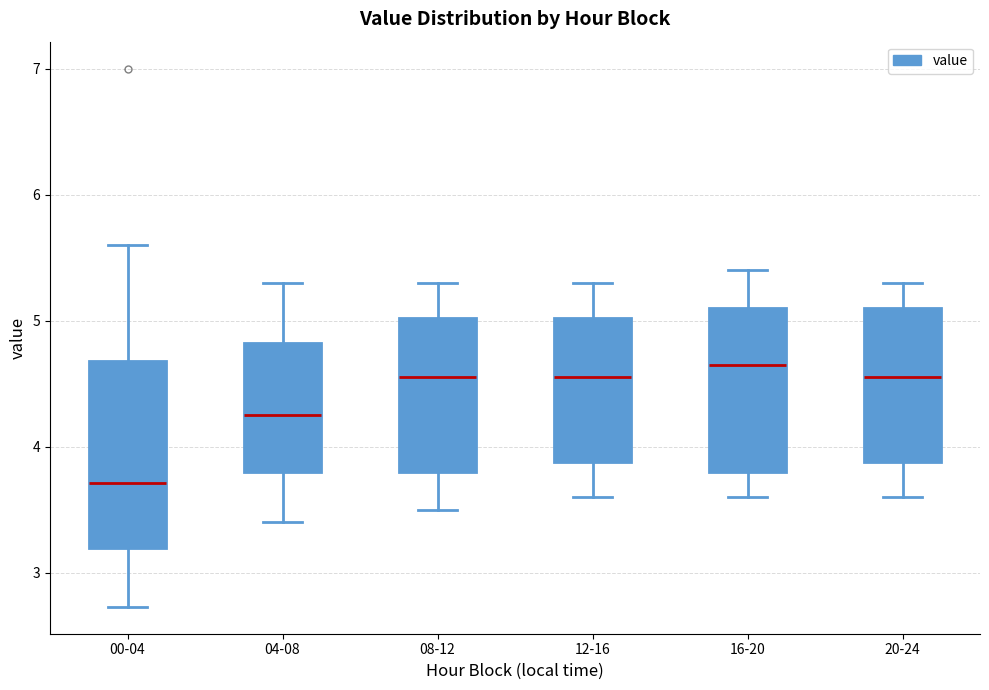

Reading left to right, read every box against the y-axis: the position of its median line, the range the box covers, and the ends of its whiskers. The values are not printed on the chart, so give them approximately, as read against the axis.

00-04: median 3.7, box 3.2 to 4.7, whiskers 2.7 to 5.6
04-08: median 4.3, box 3.8 to 4.8, whiskers 3.4 to 5.3
08-12: median 4.6, box 3.8 to 5.0, whiskers 3.5 to 5.3
12-16: median 4.6, box 3.9 to 5.0, whiskers 3.6 to 5.3
16-20: median 4.7, box 3.8 to 5.1, whiskers 3.6 to 5.4
20-24: median 4.6, box 3.9 to 5.1, whiskers 3.6 to 5.3